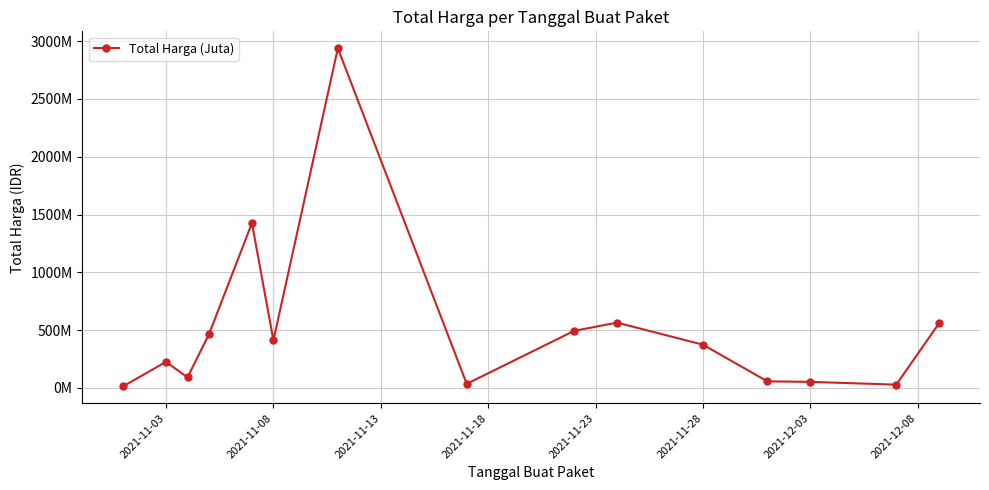

What is the smallest value displayed?

12787500